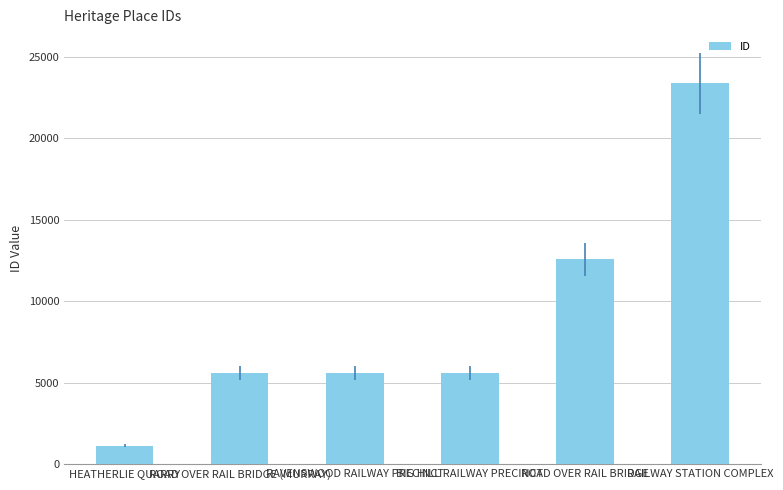

What is the minimum value shown in the chart?

1126